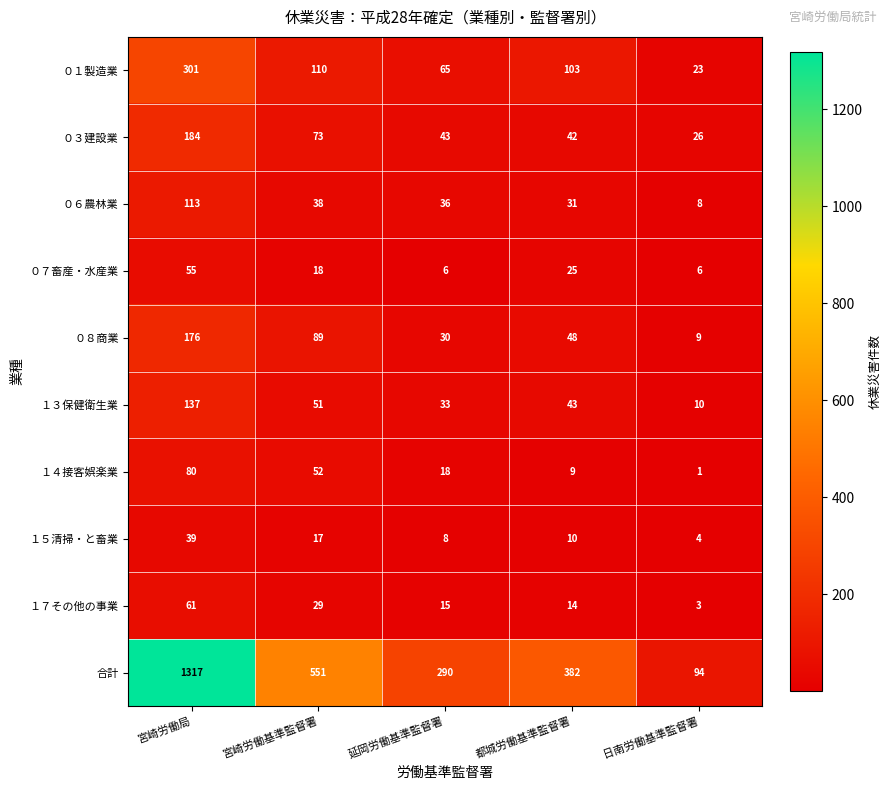

At which category does the chart reach its peak across all series?

宮崎労働局